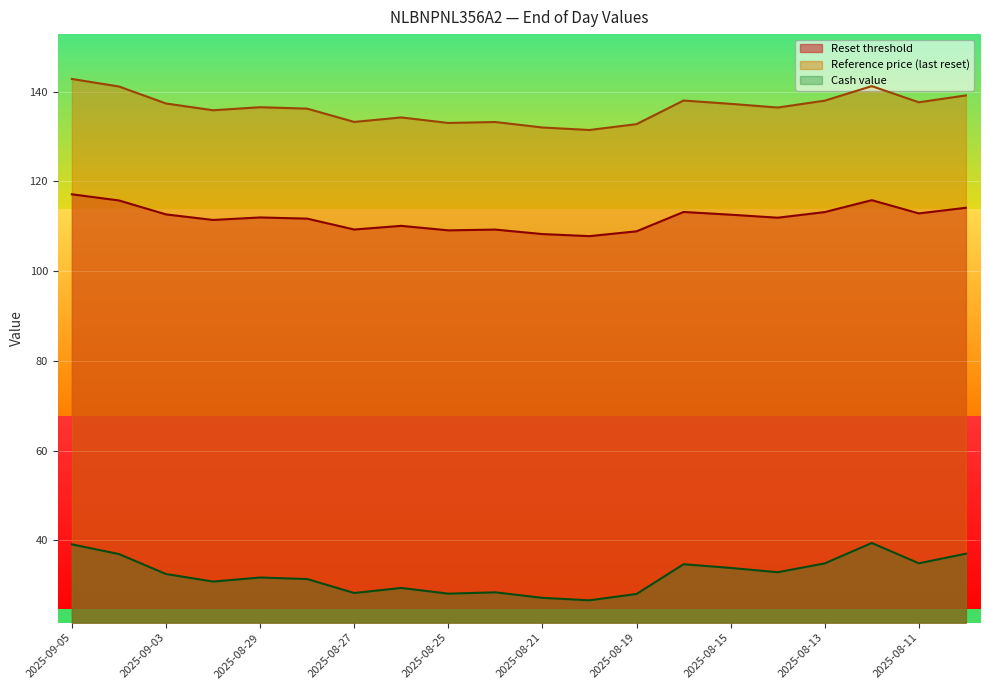

The Cash value series shows 37.0 at 2025-08-08. True or false?

True